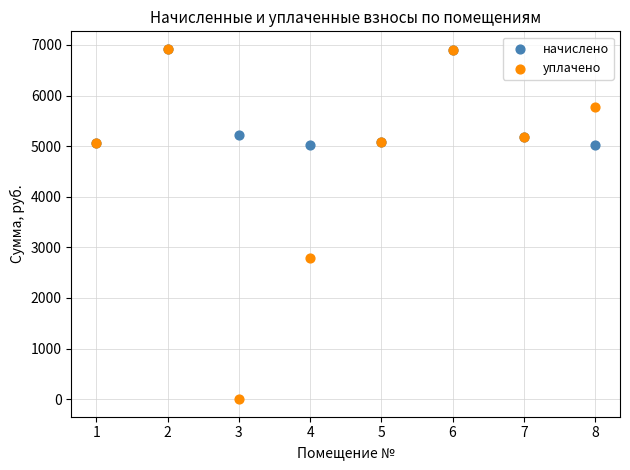

Which series has the largest Y range (max minus min)?

уплачено